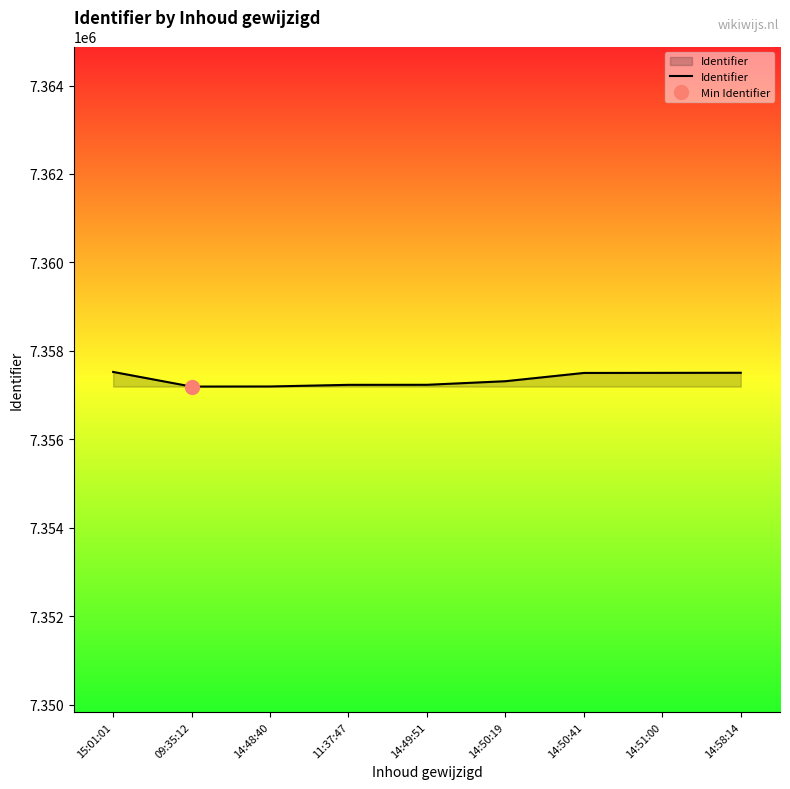

Is it true that the value at 14:51:00 is 7357504?

True